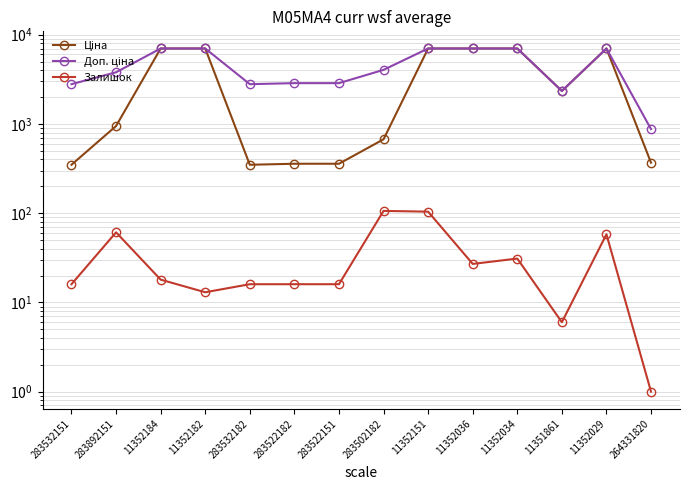

What are all the series names shown in the legend?

Ціна, Доп. ціна, Залишок